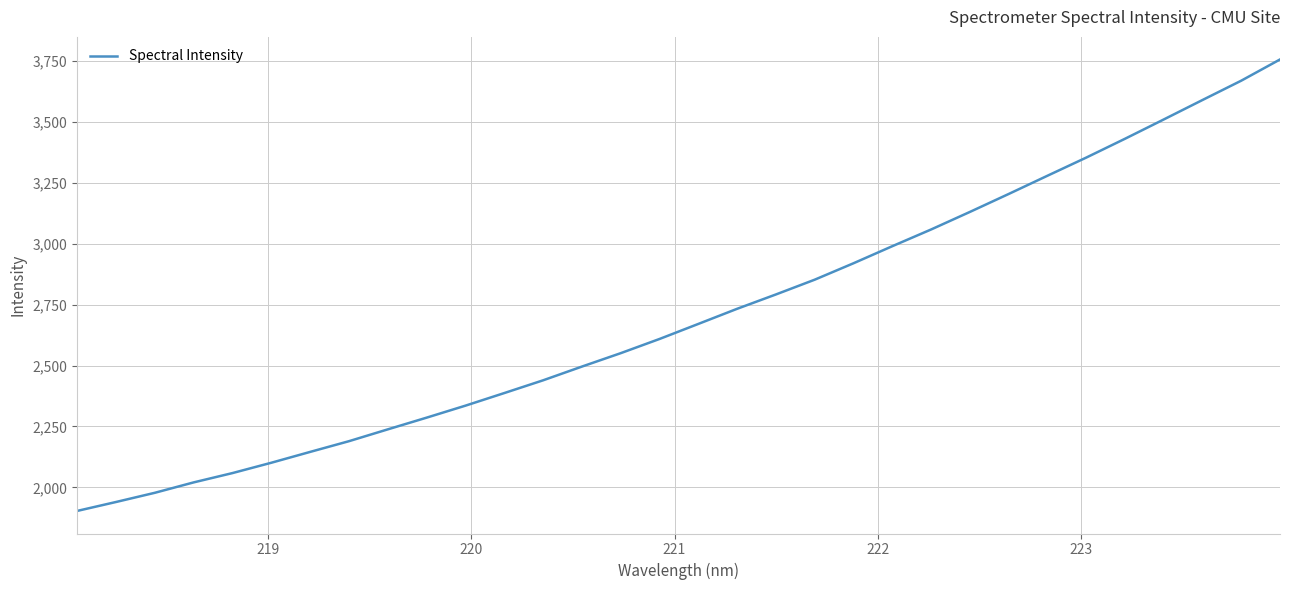

What is the minimum value shown in the chart?

1903.2